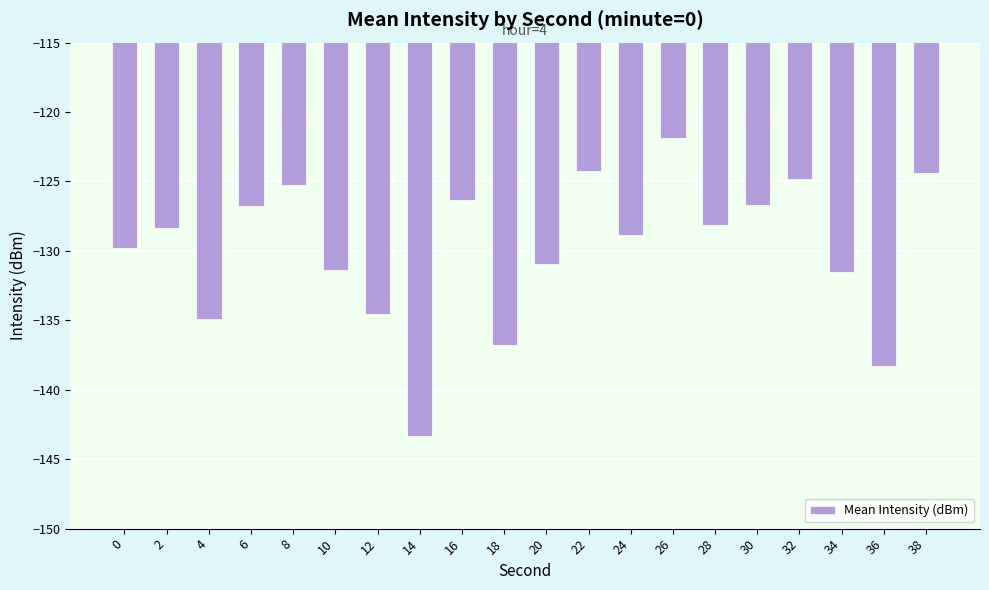

The chart shows a value of -80.2 at 30. True or false?

False